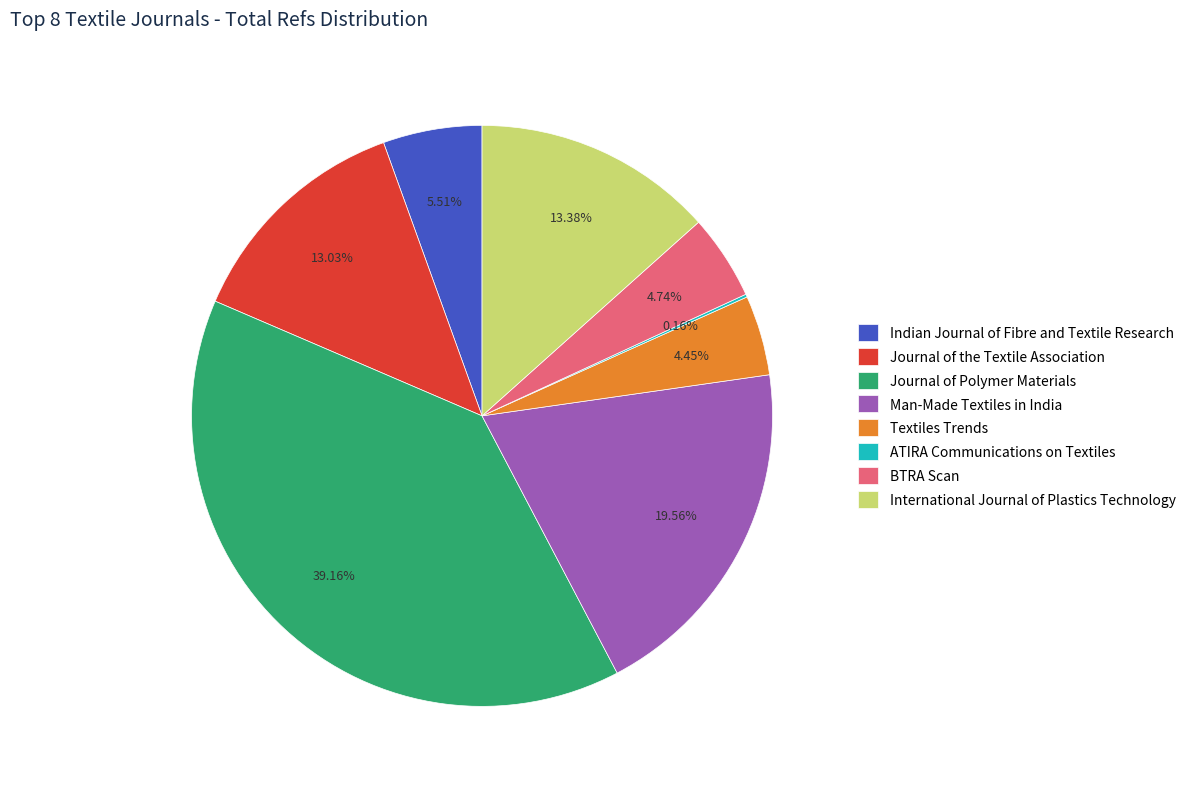

To the nearest percent, what portion does Textiles Trends represent?

4%